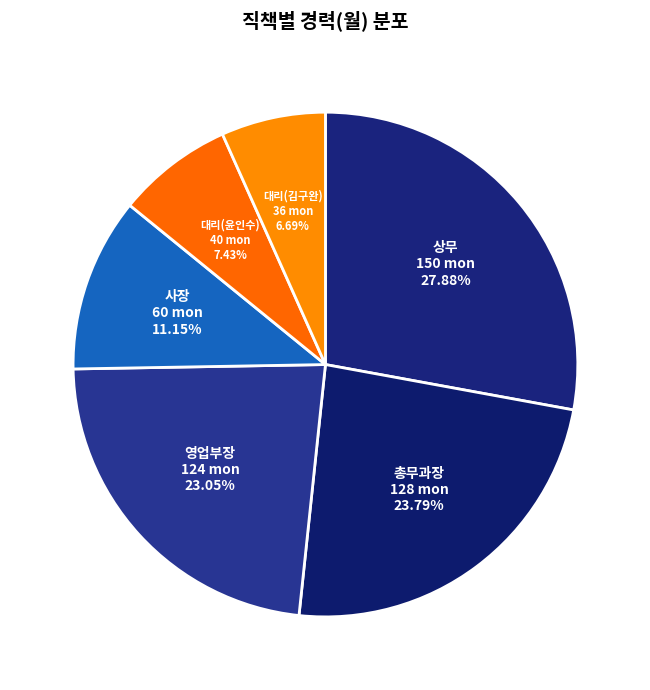

Rank the categories by value from highest to lowest.

상무, 총무과장, 영업부장, 사장, 대리(윤인수), 대리(김구완)